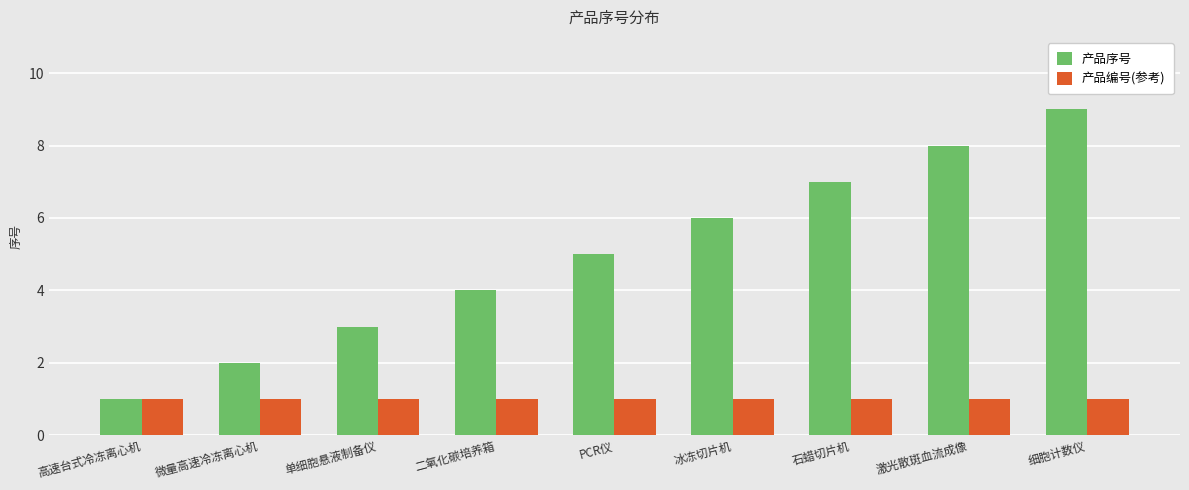

Reading left to right, what are all the values shown in this chart?

产品序号: 1	2	3	4	5	6	7	8	9
产品编号(参考): 1	1	1	1	1	1	1	1	1